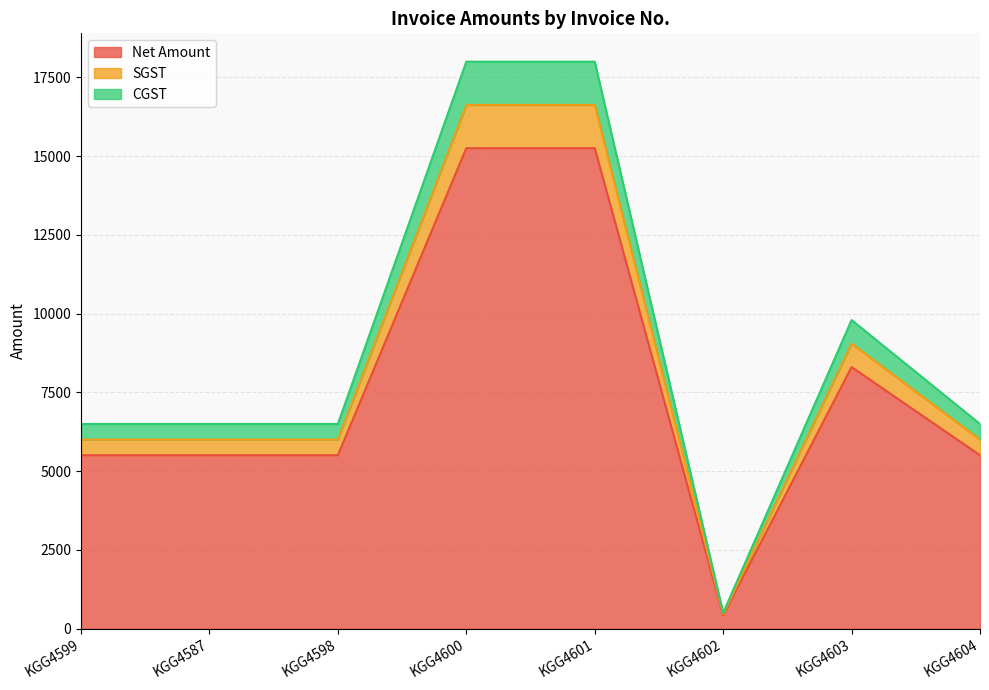

Between KGG4598 and KGG4587, which is larger?

KGG4598